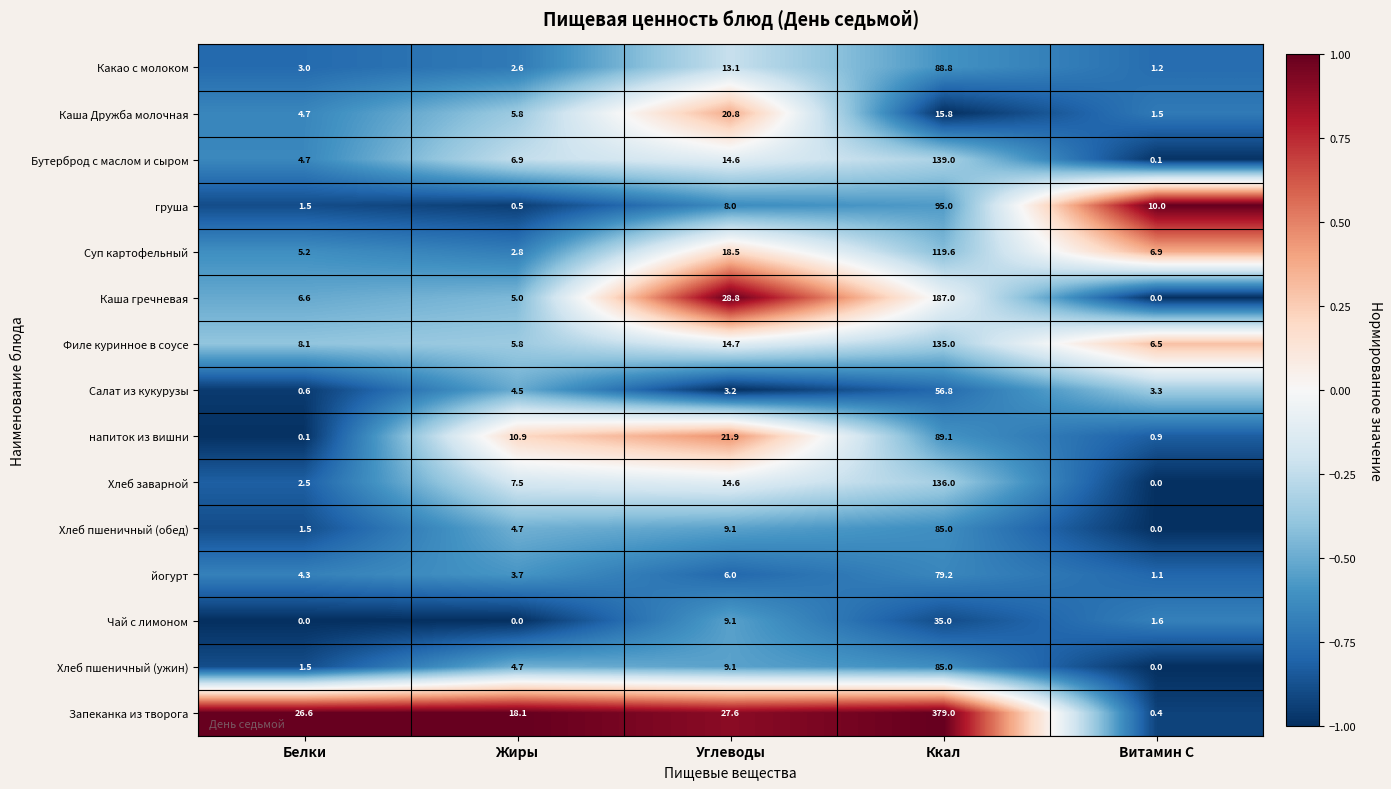

At which category does the chart reach its peak across all series?

Ккал